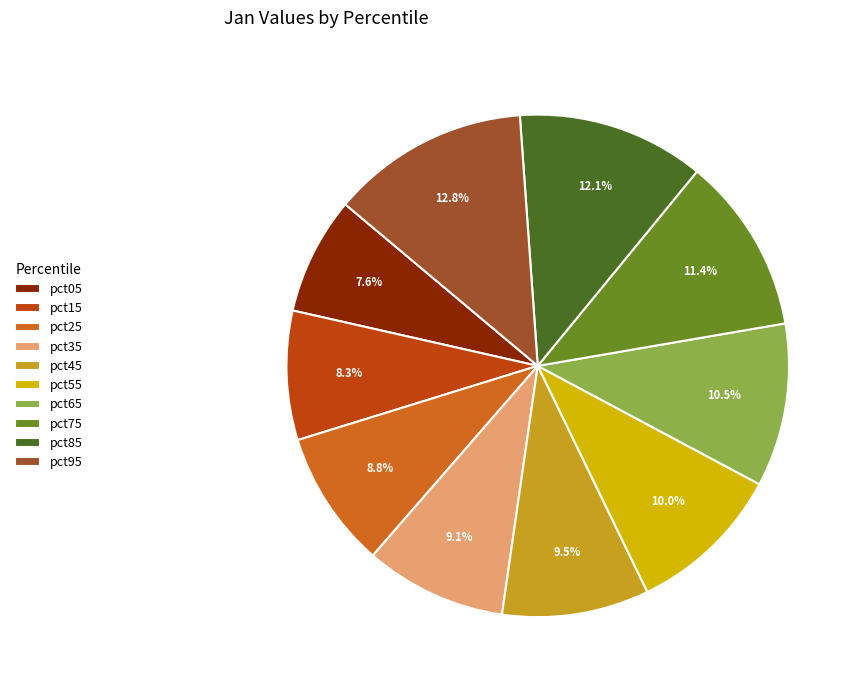

Count the number of slices in the pie.

10